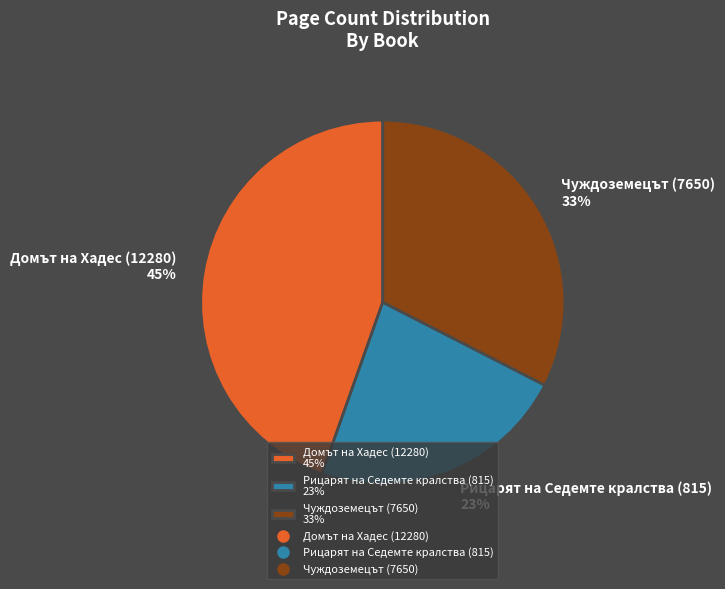

Count the number of slices in the pie.

3